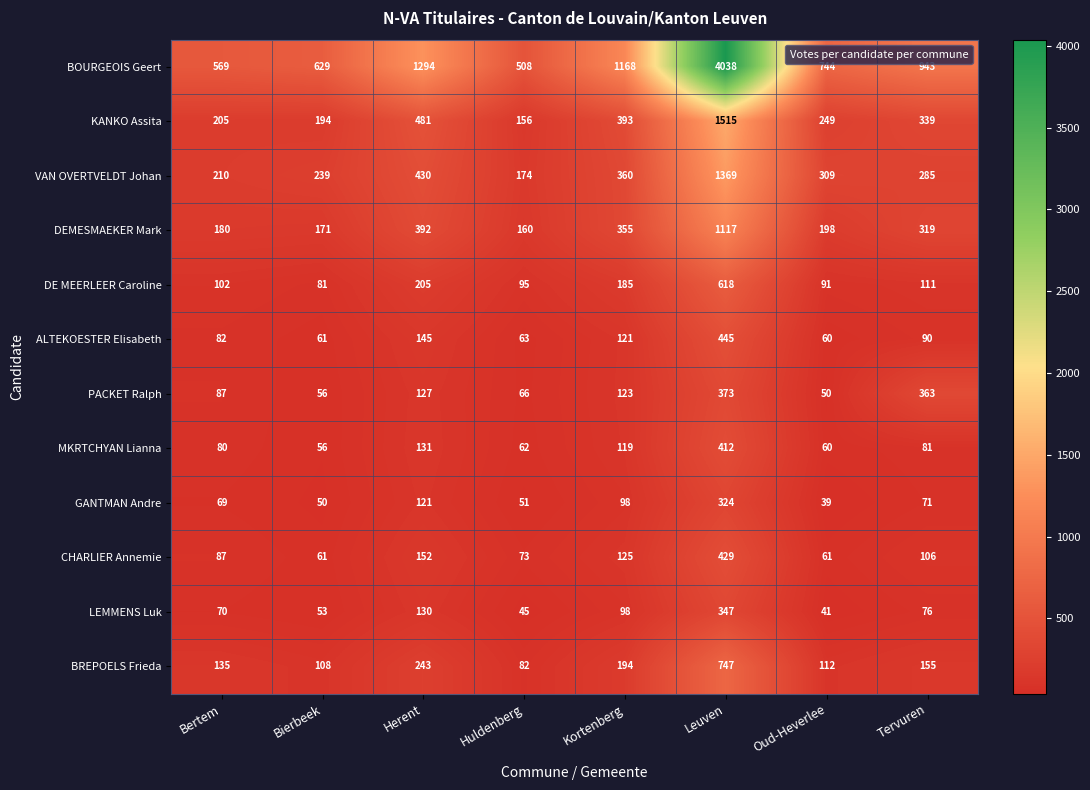

Is it true that VAN OVERTVELDT Johan equals 130 at Tervuren?

False